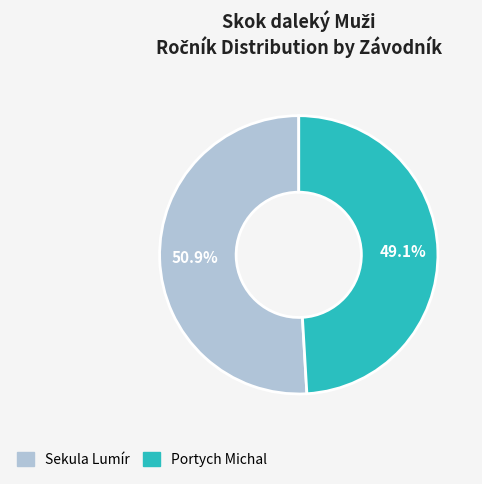

The Portych Michal slice represents 49% of the pie. True or false?

True